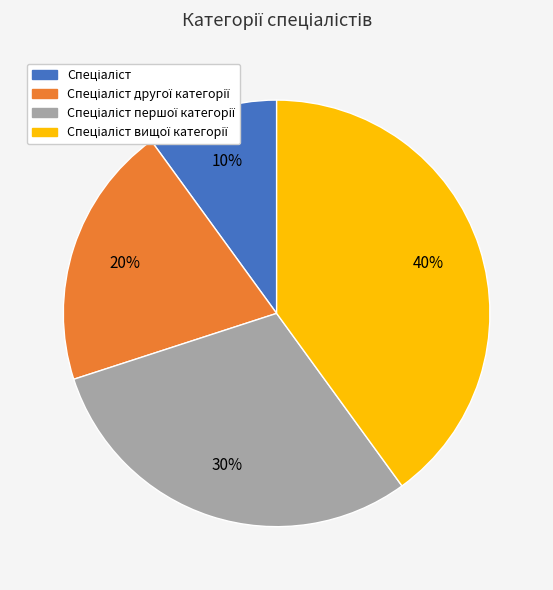

Is there any slice that represents more than half of the pie?

No